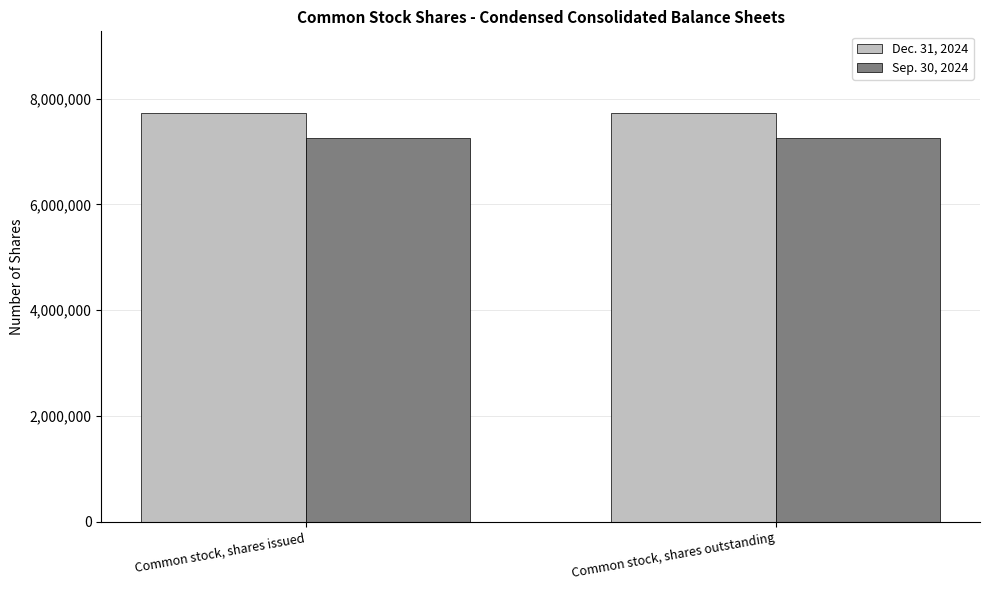

Read the Dec. 31, 2024 value at Common stock, shares outstanding.

7727243